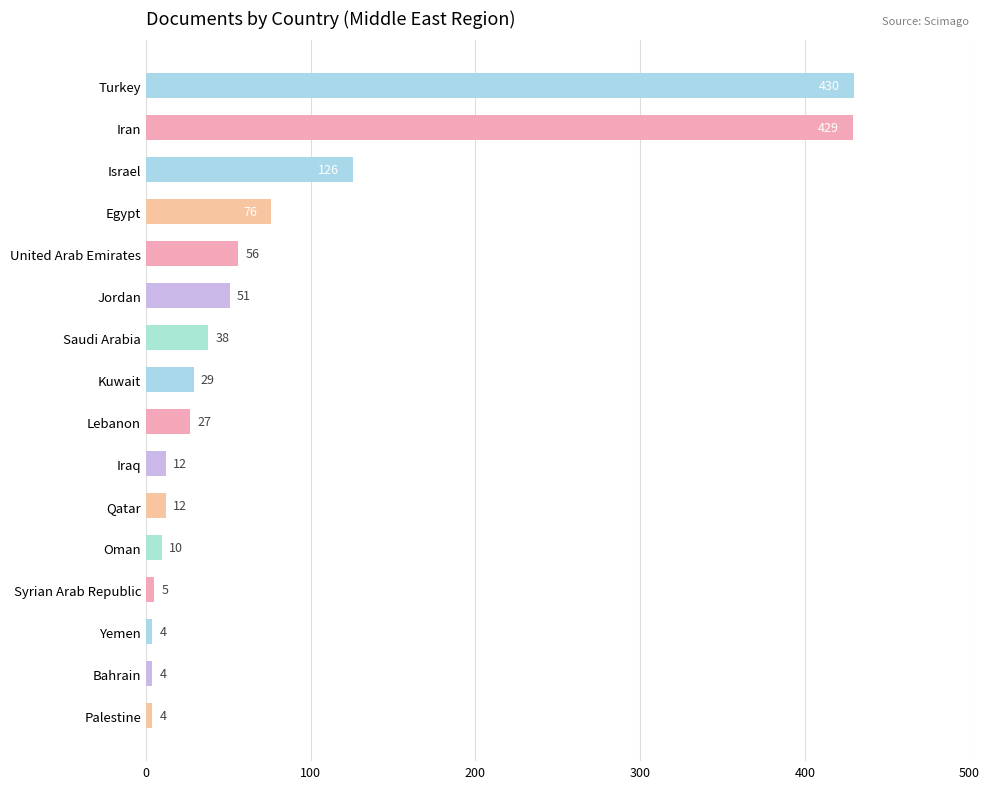

Where is the data nearest to the value 217?

Israel